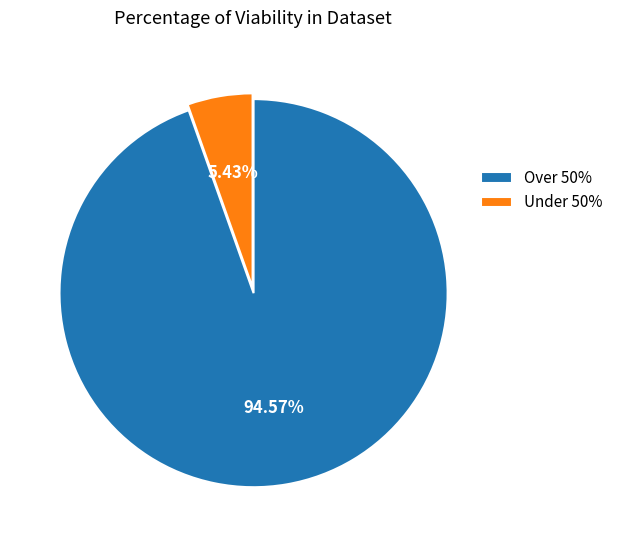

Combined, do Under 50% and Over 50% account for over 50%?

Yes